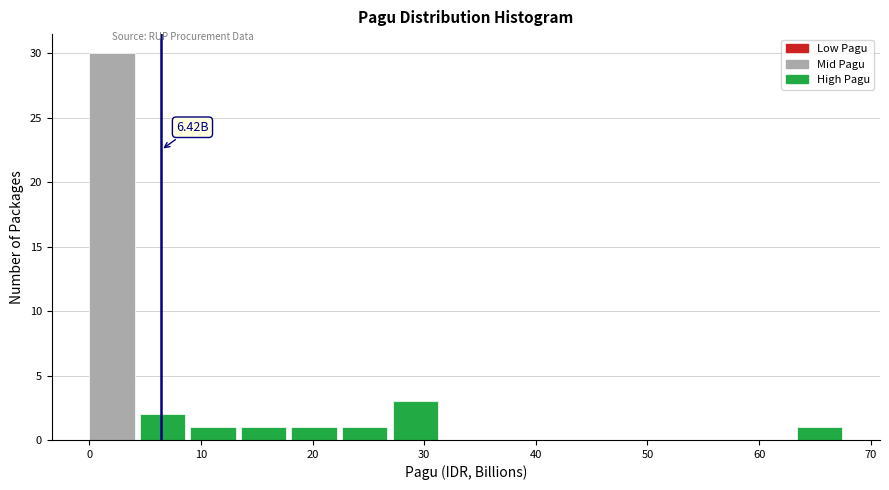

Over which range of the x-axis is the bar tallest?

0 to 5